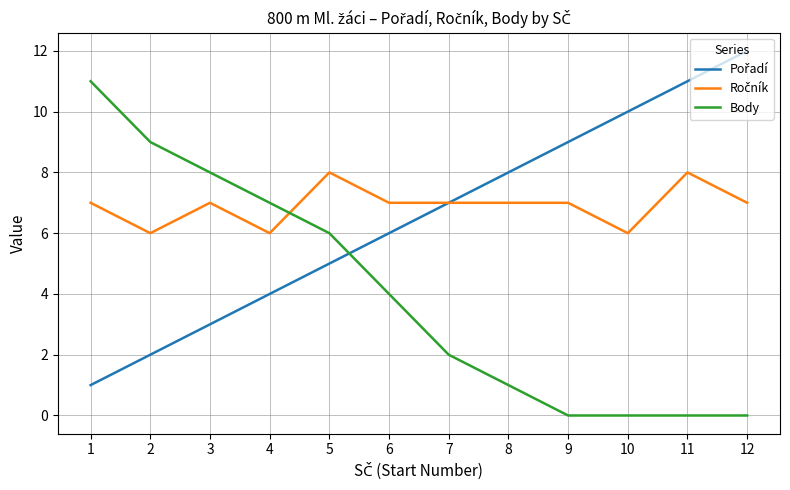

Which category has the highest value across all series?

12